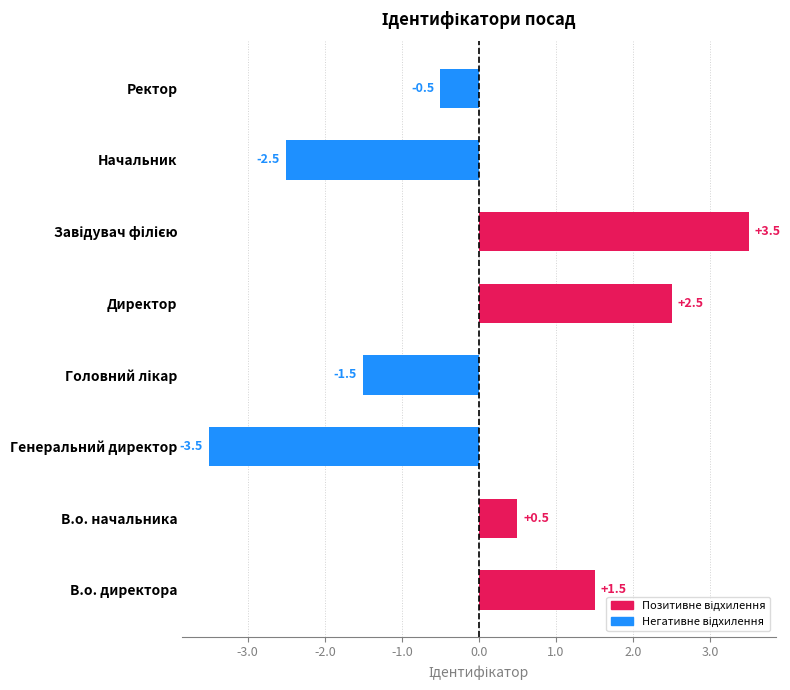

How many data points does each series have?

8